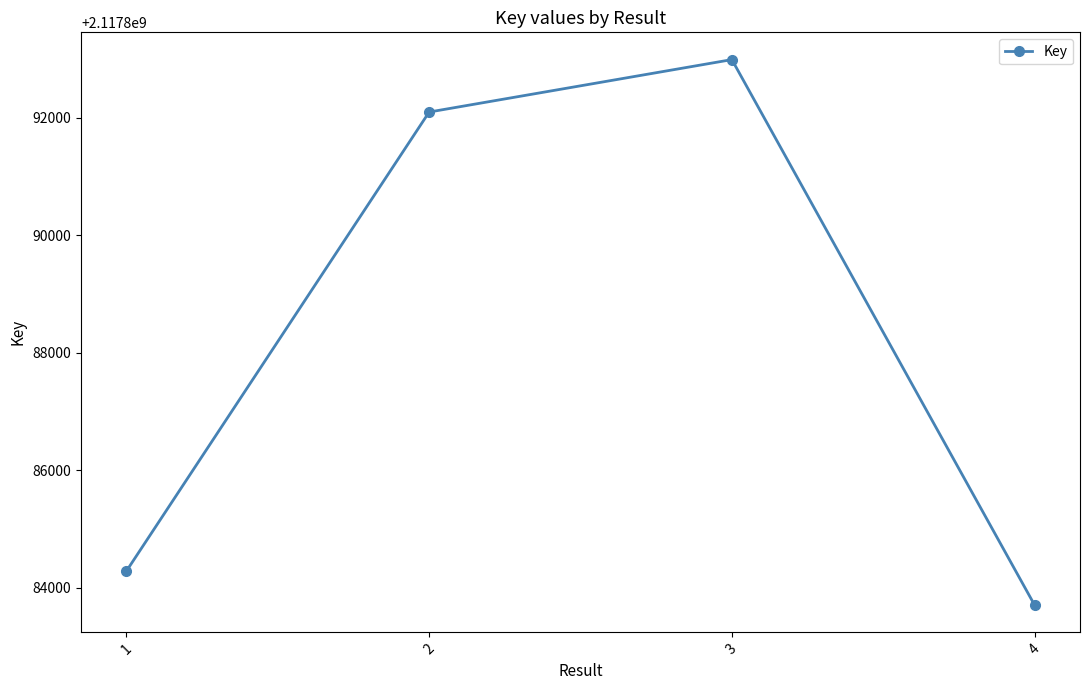

What is the value of the 4th point from the left?

2117883706